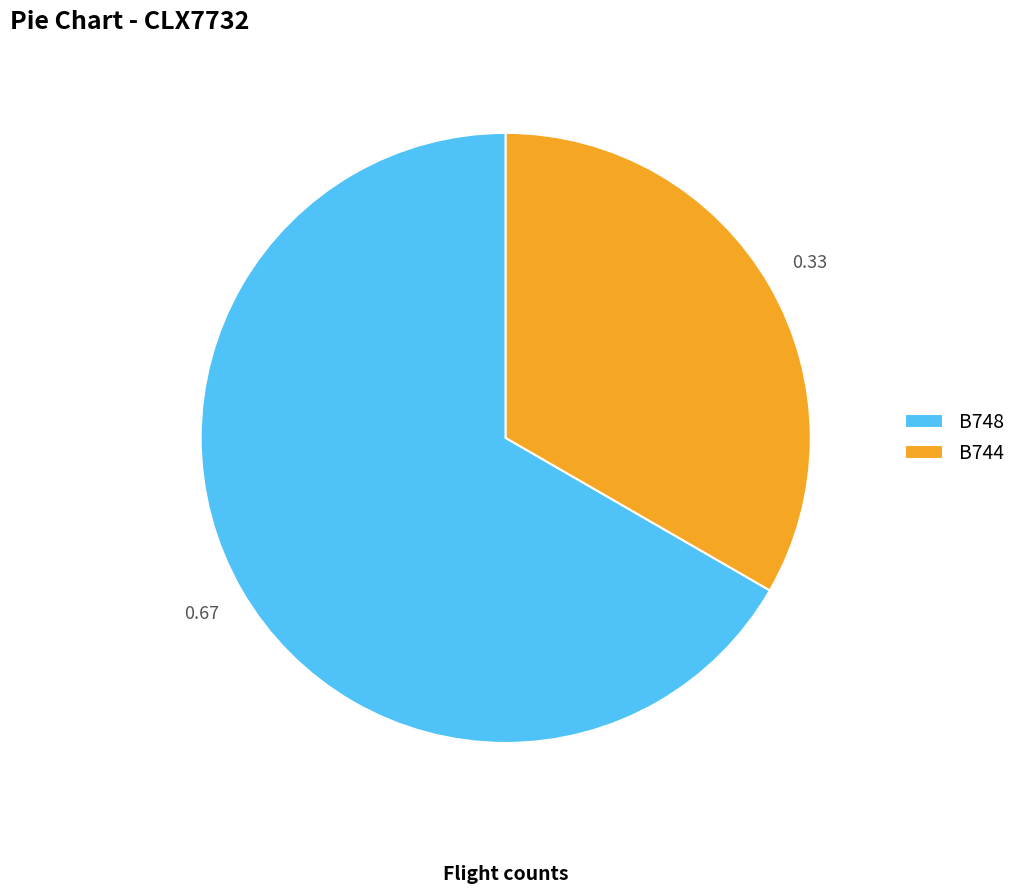

True or false: B744 accounts for 33% of the total.

True